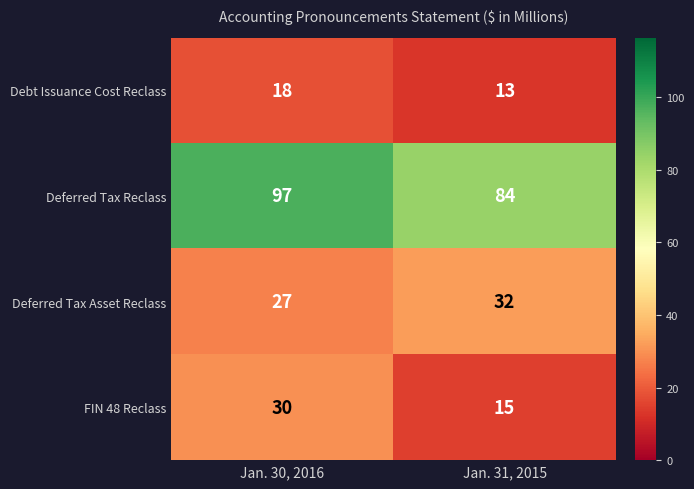

What value does the Debt Issuance Cost Reclass series have at Jan. 31, 2015?

13